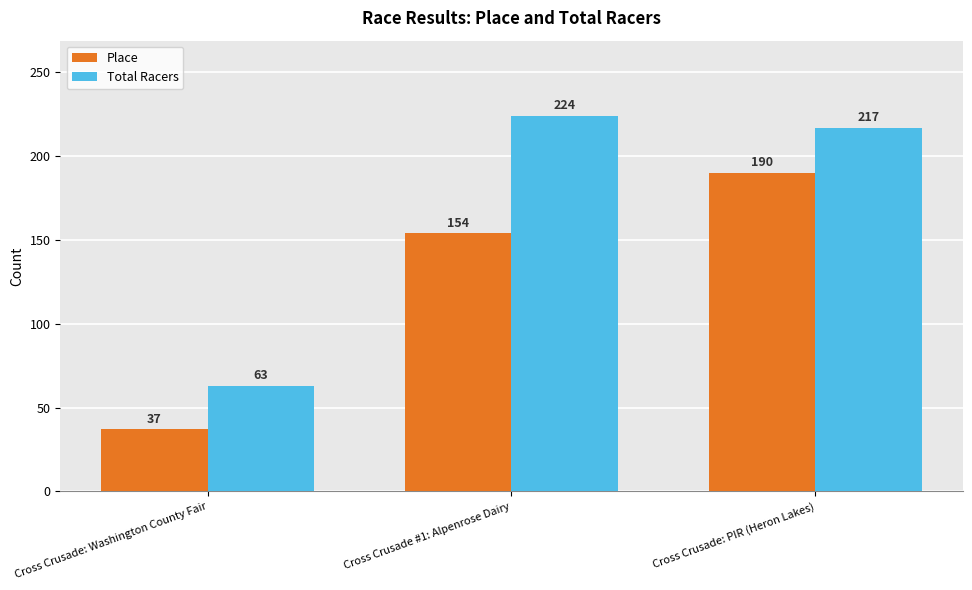

At which label does Place reach its peak?

Cross Crusade: PIR (Heron Lakes)